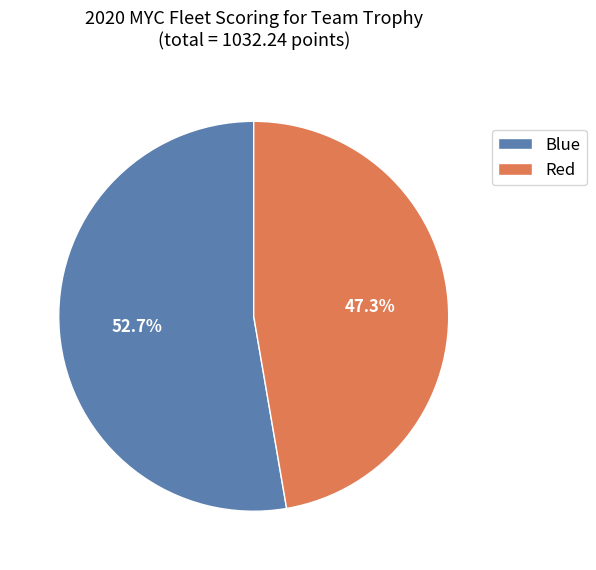

How many segments does this pie chart have?

2